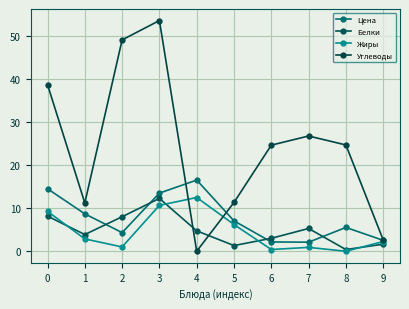

How many lines are shown in the chart?

4